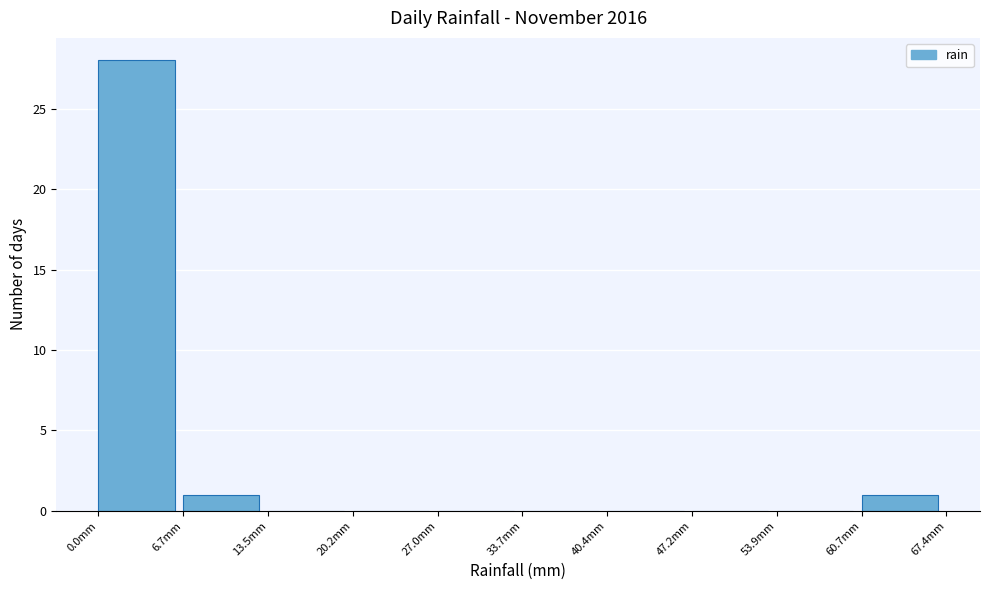

Reading left to right, transcribe this chart: for each bar, give the range it covers on the x-axis and its height. Neither the bar edges nor the heights are printed on the chart, so give them approximately, as read against the axes.

0 to 7: 28
7 to 13: 1
13 to 20: 0
20 to 27: 0
27 to 34: 0
34 to 40: 0
40 to 47: 0
47 to 54: 0
54 to 61: 0
61 to 67: 1